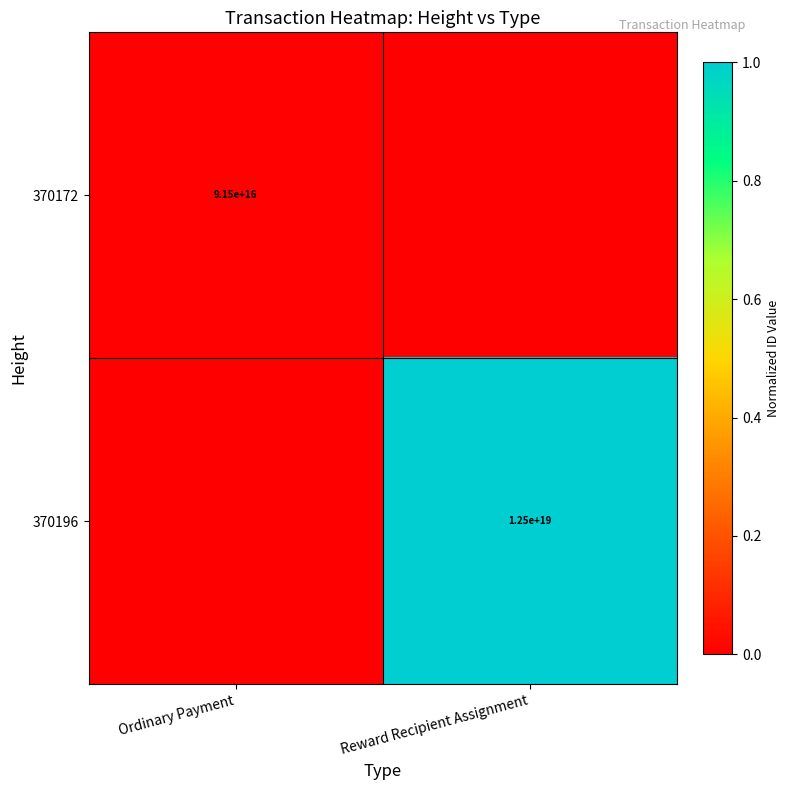

True or false: 370196 has a value of 7216233110480966656 at Reward Recipient Assignment.

False